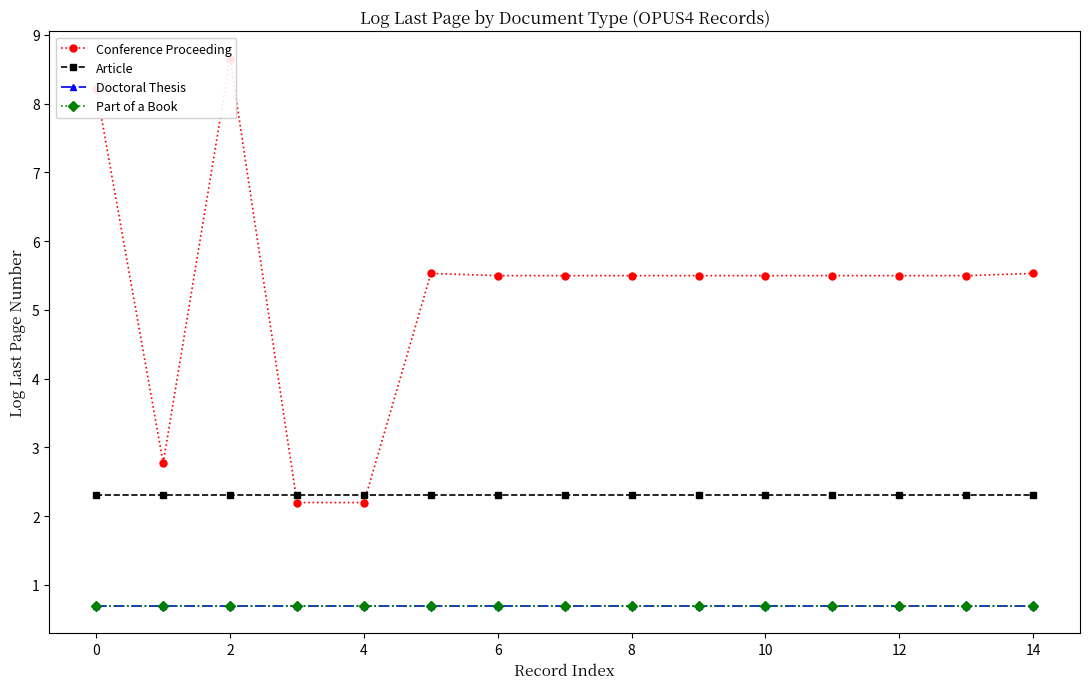

What is the value of the Article point at the 7th from the left?

2.3